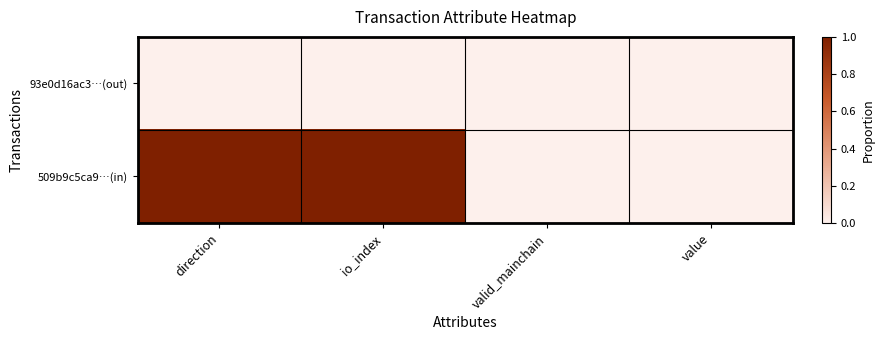

List the series in order of their overall mean, highest first.

509b9c5ca9…(in), 93e0d16ac3…(out)